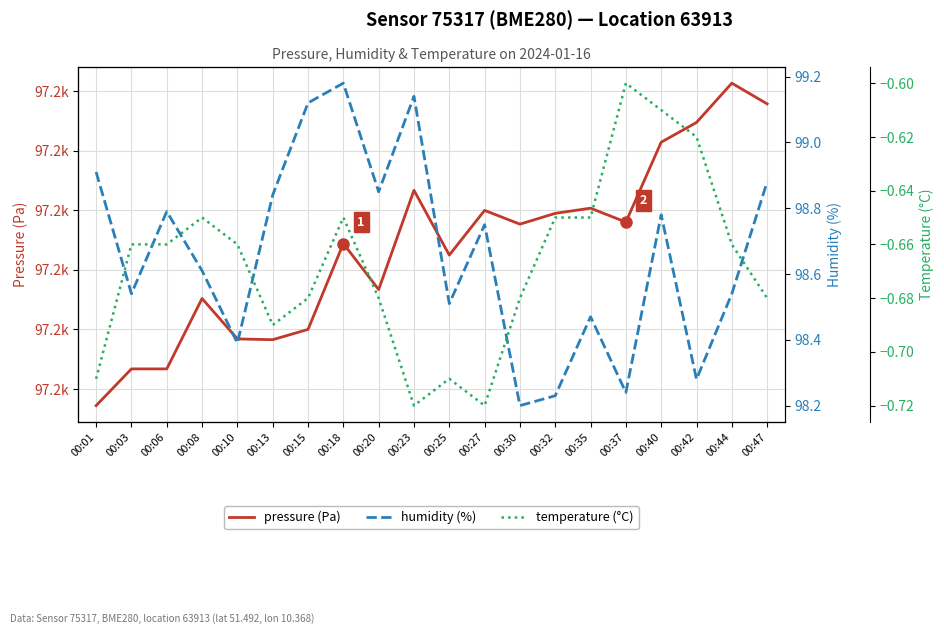

List the labels in order of pressure (Pa) value, largest first.

00:44, 00:47, 00:42, 00:40, 00:23, 00:35, 00:27, 00:32, 00:37, 00:30, 00:18, 00:25, 00:20, 00:08, 00:15, 00:10, 00:13, 00:03, 00:06, 00:01